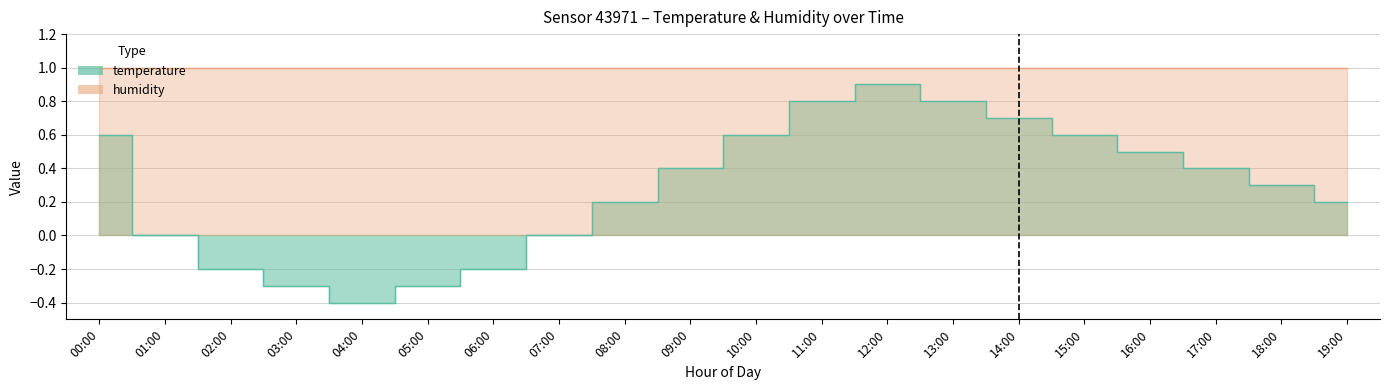

How many negative values are there?

5